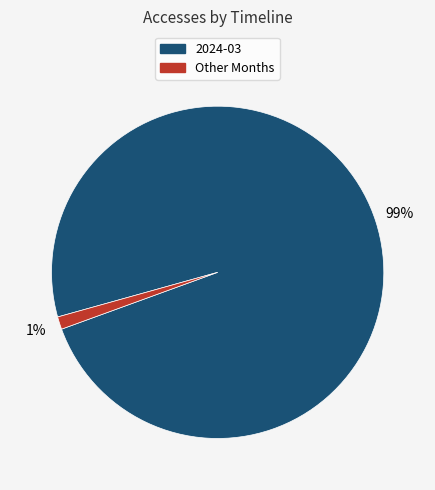

Does any single category account for the majority?

Yes